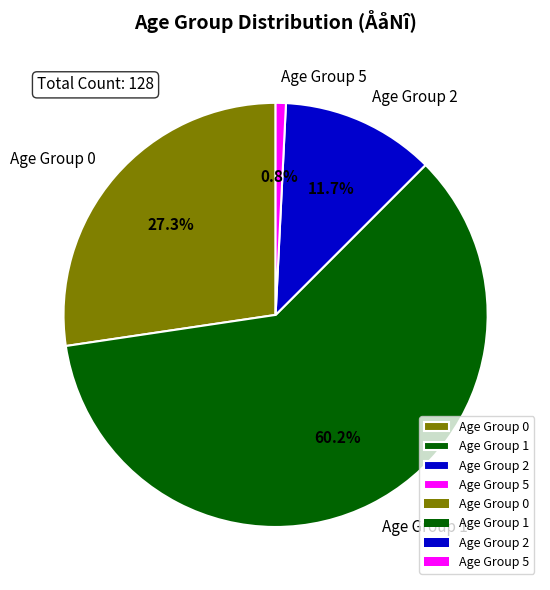

Which slice is the largest?

Age Group 1